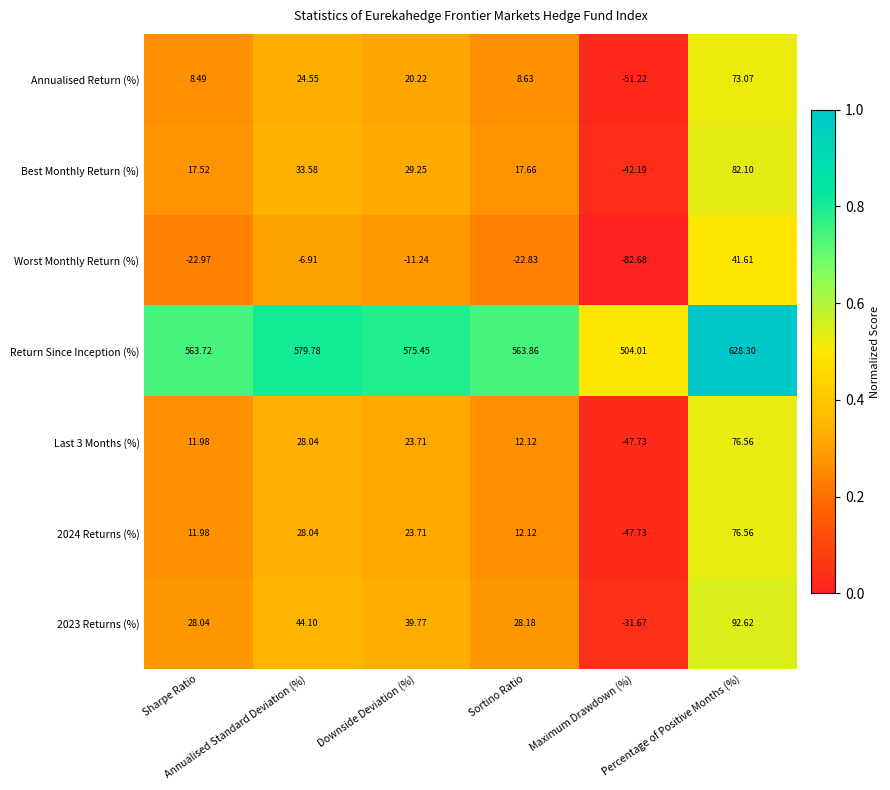

Reading left to right, extract all data points from this chart.

Annualised Return (%): Sharpe Ratio=8.5	Annualised Standard Deviation (%)=24.6	Downside Deviation (%)=20.2	Sortino Ratio=8.6	Maximum Drawdown (%)=-51.2	Percentage of Positive Months (%)=73.1
Best Monthly Return (%): Sharpe Ratio=17.5	Annualised Standard Deviation (%)=33.6	Downside Deviation (%)=29.2	Sortino Ratio=17.7	Maximum Drawdown (%)=-42.2	Percentage of Positive Months (%)=82.1
Worst Monthly Return (%): Sharpe Ratio=-23.0	Annualised Standard Deviation (%)=-6.9	Downside Deviation (%)=-11.2	Sortino Ratio=-22.8	Maximum Drawdown (%)=-82.7	Percentage of Positive Months (%)=41.6
Return Since Inception (%): Sharpe Ratio=563.7	Annualised Standard Deviation (%)=579.8	Downside Deviation (%)=575.5	Sortino Ratio=563.9	Maximum Drawdown (%)=504.0	Percentage of Positive Months (%)=628.3
Last 3 Months (%): Sharpe Ratio=12.0	Annualised Standard Deviation (%)=28.0	Downside Deviation (%)=23.7	Sortino Ratio=12.1	Maximum Drawdown (%)=-47.7	Percentage of Positive Months (%)=76.6
2024 Returns (%): Sharpe Ratio=12.0	Annualised Standard Deviation (%)=28.0	Downside Deviation (%)=23.7	Sortino Ratio=12.1	Maximum Drawdown (%)=-47.7	Percentage of Positive Months (%)=76.6
2023 Returns (%): Sharpe Ratio=28.0	Annualised Standard Deviation (%)=44.1	Downside Deviation (%)=39.8	Sortino Ratio=28.2	Maximum Drawdown (%)=-31.7	Percentage of Positive Months (%)=92.6